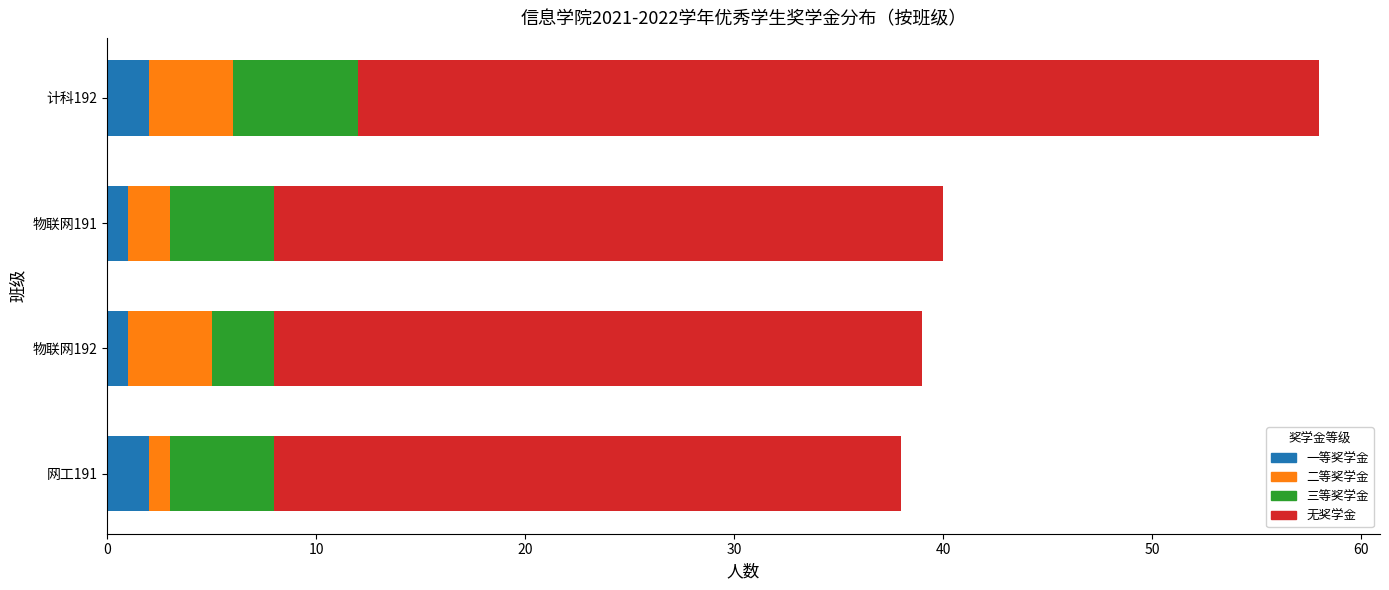

At which category is the sum across all series the highest?

计科192